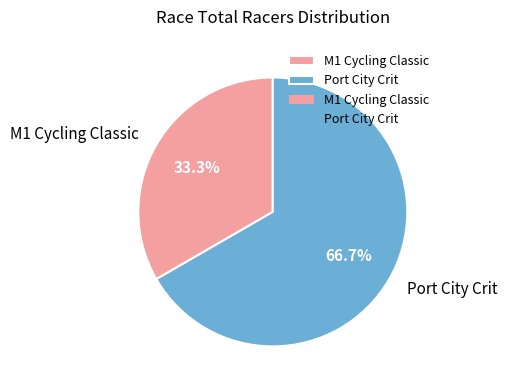

Which has a higher value, Port City Crit or M1 Cycling Classic?

Port City Crit